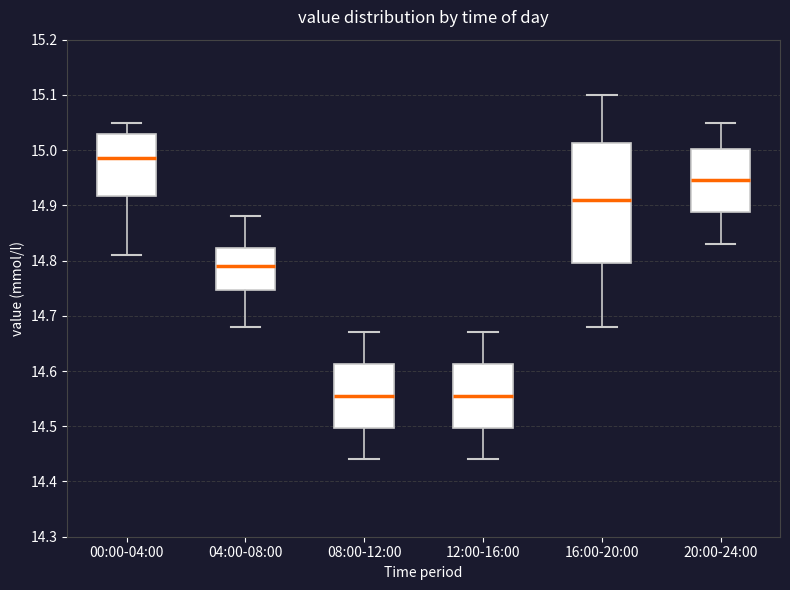

Reading left to right, transcribe this box plot: for each box, give where its median line is, the range the box spans, and where its two whiskers end, as read against the y-axis. The values are not printed on the chart, so give them approximately, as read against the axis.

00:00-04:00: median 14.99, box 14.92 to 15.03, whiskers 14.81 to 15.05
04:00-08:00: median 14.79, box 14.75 to 14.82, whiskers 14.68 to 14.88
08:00-12:00: median 14.56, box 14.50 to 14.61, whiskers 14.44 to 14.67
12:00-16:00: median 14.56, box 14.50 to 14.61, whiskers 14.44 to 14.67
16:00-20:00: median 14.91, box 14.80 to 15.01, whiskers 14.68 to 15.10
20:00-24:00: median 14.95, box 14.89 to 15.00, whiskers 14.83 to 15.05